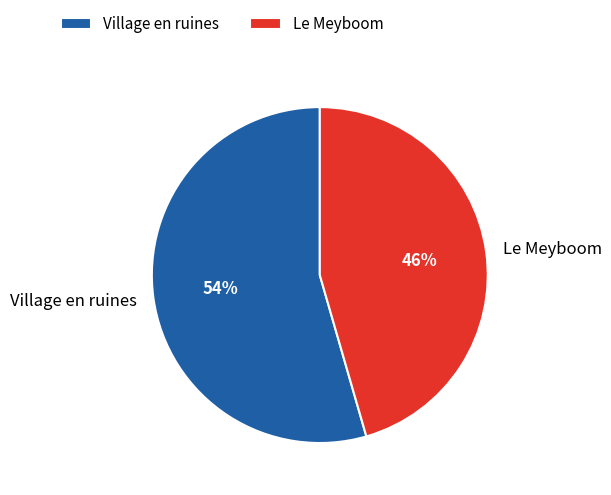

True or false: Village en ruines accounts for 54% of the total.

True